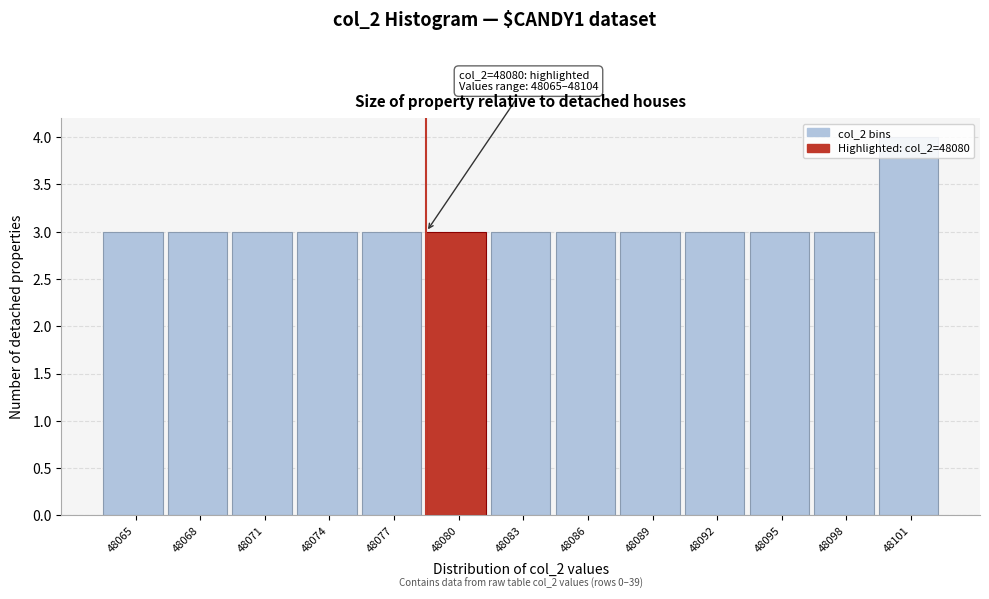

What is the value of the 12th bar from the left?

3